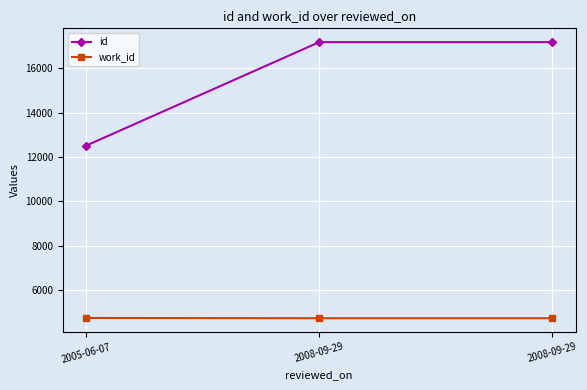

What is the difference between the maximum and minimum values in the id series?

4674